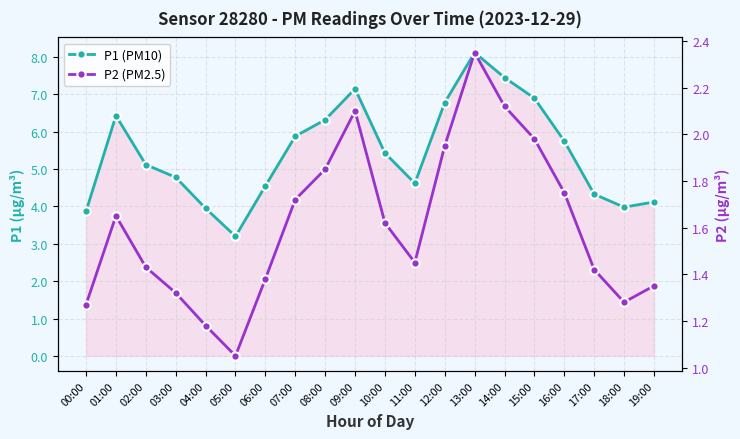

What is the highest value of the P1 (PM10) series?

8.1